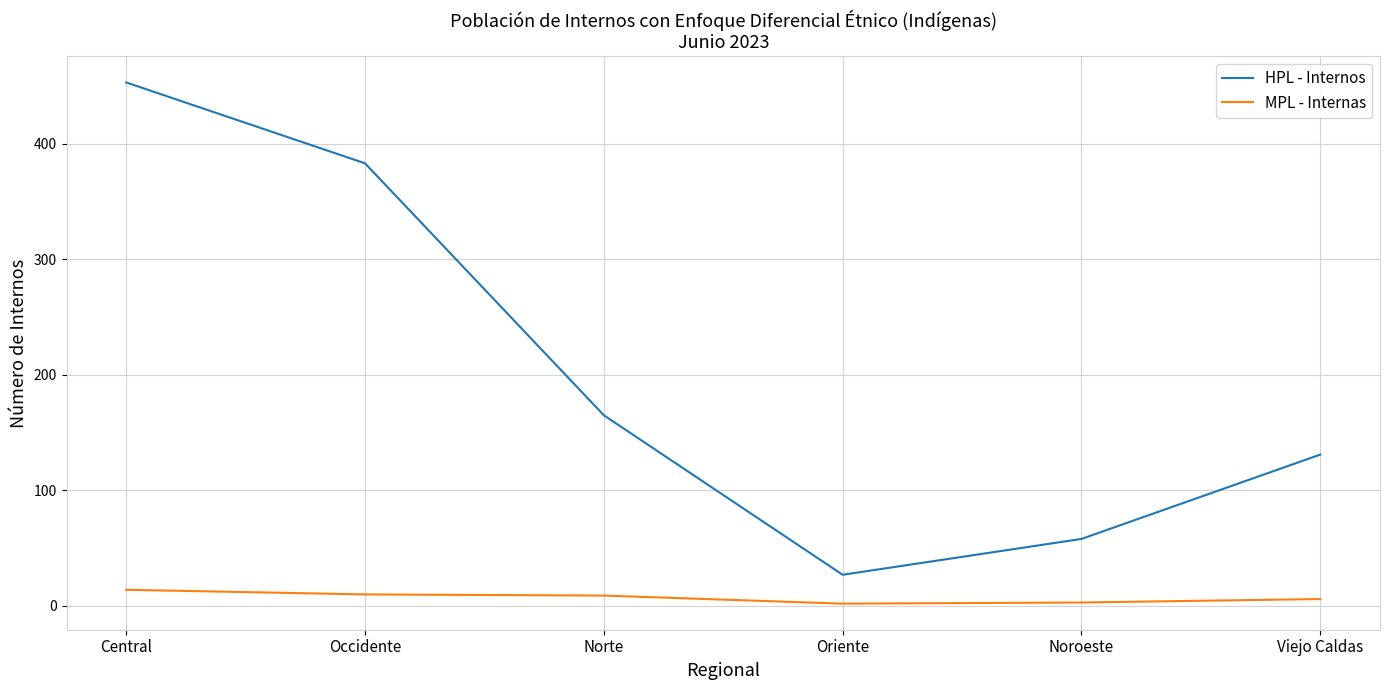

List the series in order of their overall mean, highest first.

HPL - Internos, MPL - Internas